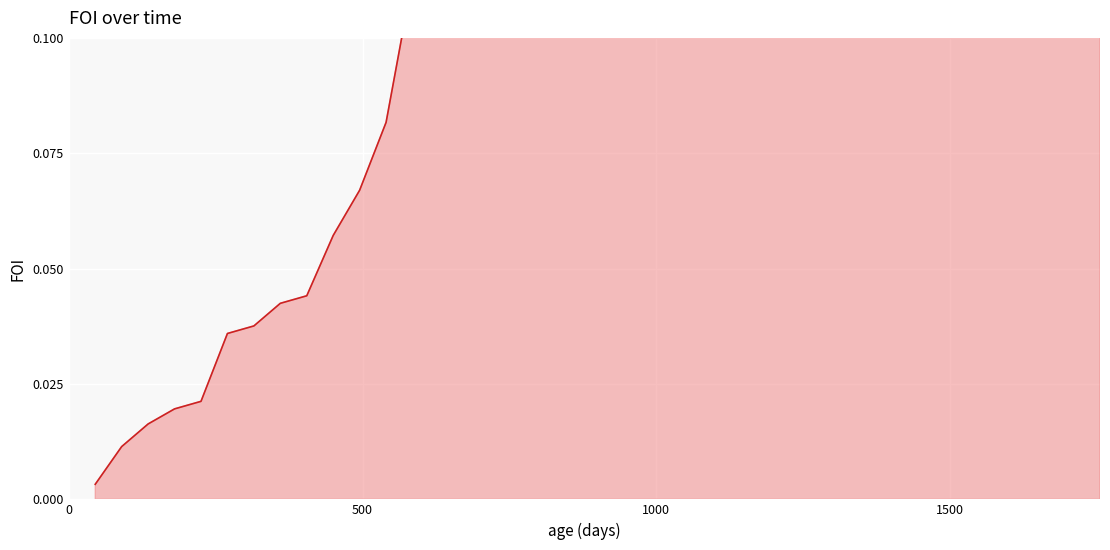

How many lines are shown in the chart?

1